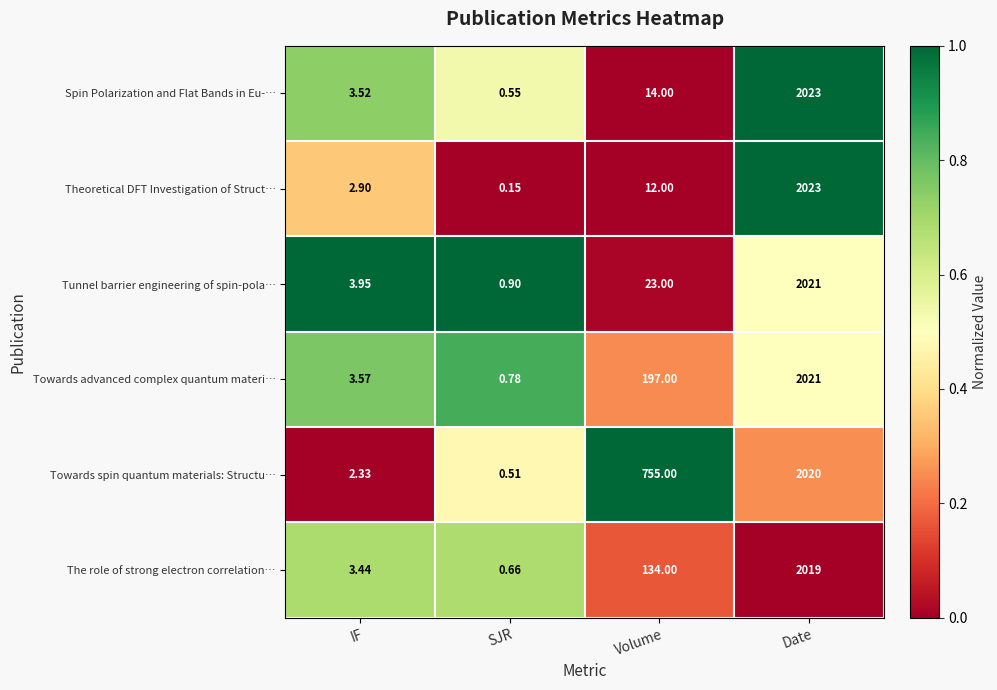

Which series has the largest total across all categories?

Towards spin quantum materials: Structu…